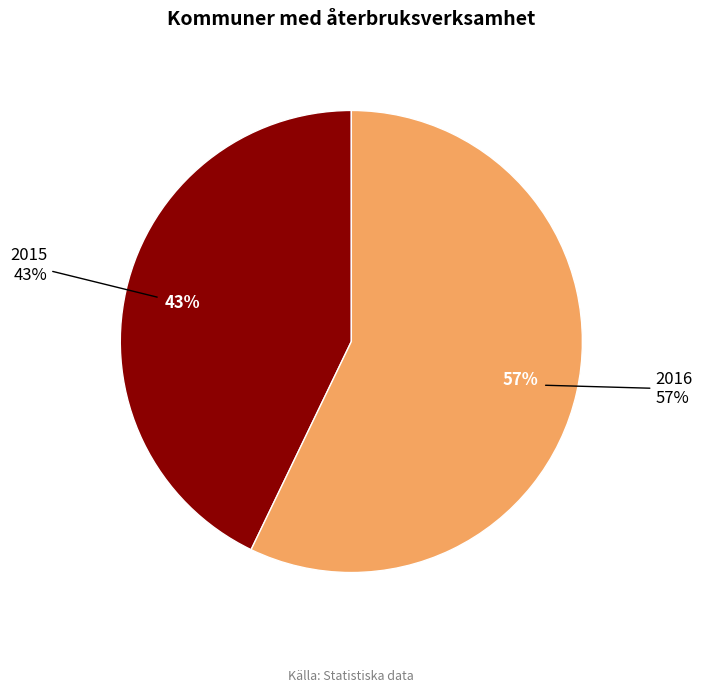

Between 2016 and 2015, which is larger?

2016